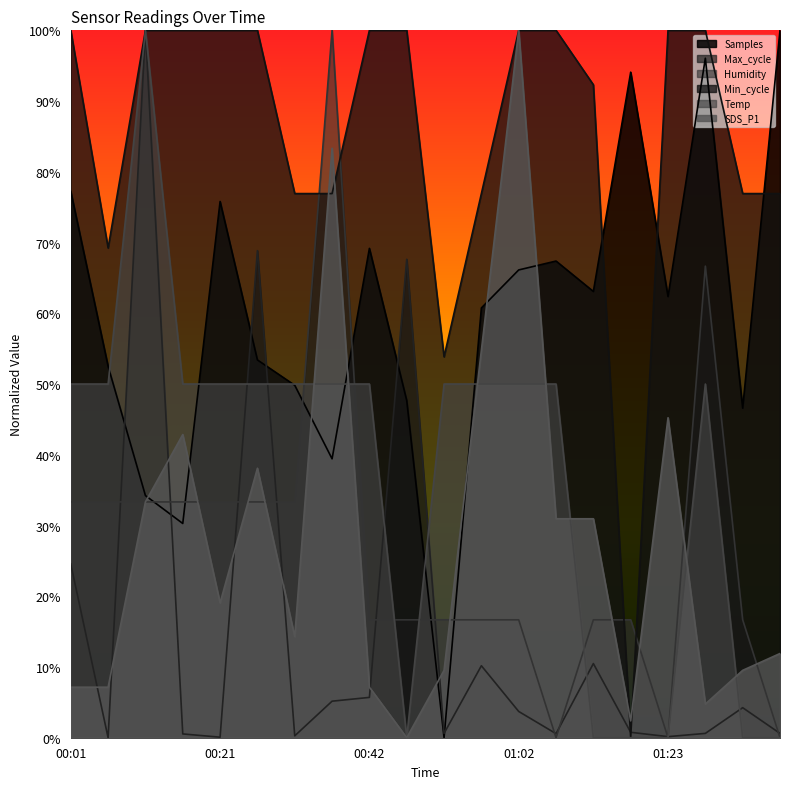

Reading left to right, what are all the values shown in this chart?

Samples: 0.8	0.5	0.3	0.3	0.8	0.5	0.5	0.4	0.7	0.5	0.0	0.6	0.7	0.7	0.6	0.9	0.6	1.0	0.5	1.0
Max_cycle: 0.2	0.0	1.0	0.0	0.0	0.7	0.0	0.1	0.1	0.7	0.0	0.1	0.0	0.0	0.1	0.0	0.0	0.0	0.0	0.0
Humidity: 0.3	0.3	0.3	0.3	0.3	0.3	0.3	1.0	0.2	0.2	0.2	0.2	0.2	0.0	0.2	0.2	0.0	0.7	0.2	0.0
Min_cycle: 1.0	0.7	1.0	1.0	1.0	1.0	0.8	0.8	1.0	1.0	0.5	0.8	1.0	1.0	0.9	0.0	1.0	1.0	0.8	0.8
Temp: 0.5	0.5	1.0	0.5	0.5	0.5	0.5	0.5	0.5	0.0	0.5	0.5	0.5	0.5	0.0	0.0	0.0	0.5	0.0	0.0
SDS_P1: 0.1	0.1	0.3	0.4	0.2	0.4	0.1	0.8	0.1	0.0	0.1	0.5	1.0	0.3	0.3	0.0	0.5	0.0	0.1	0.1